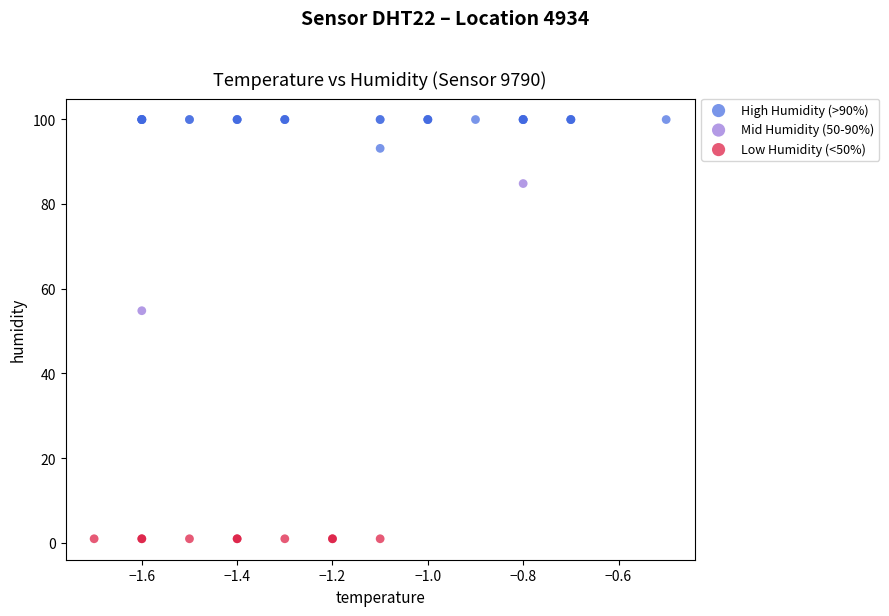

What are all the series names shown in the legend?

High Humidity (>90%), Mid Humidity (50-90%), Low Humidity (<50%)